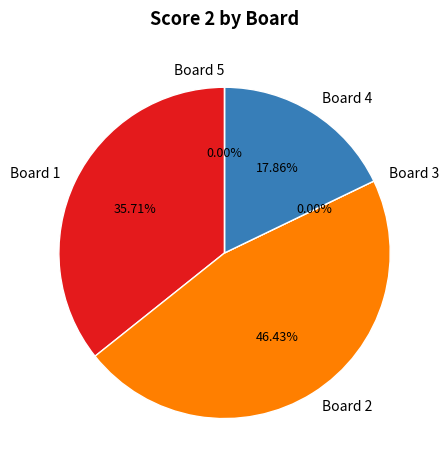

What is the total percentage of Board 2 and Board 3?

46.4%